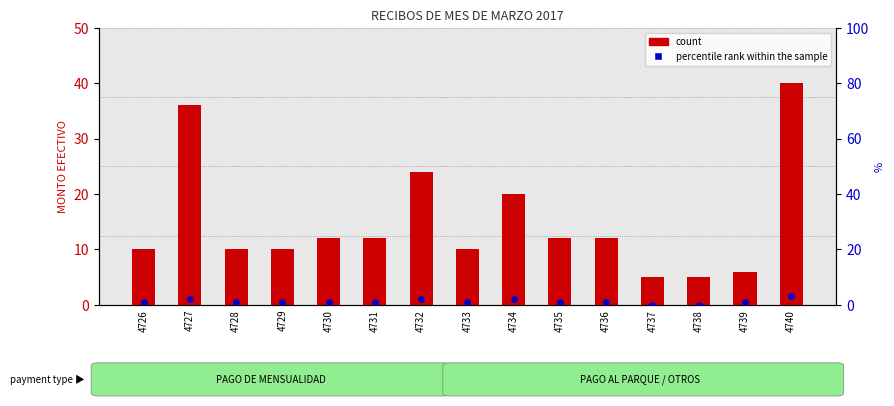

Is the value of count at 4731 greater than the value of percentile rank within the sample at 4727?

Yes